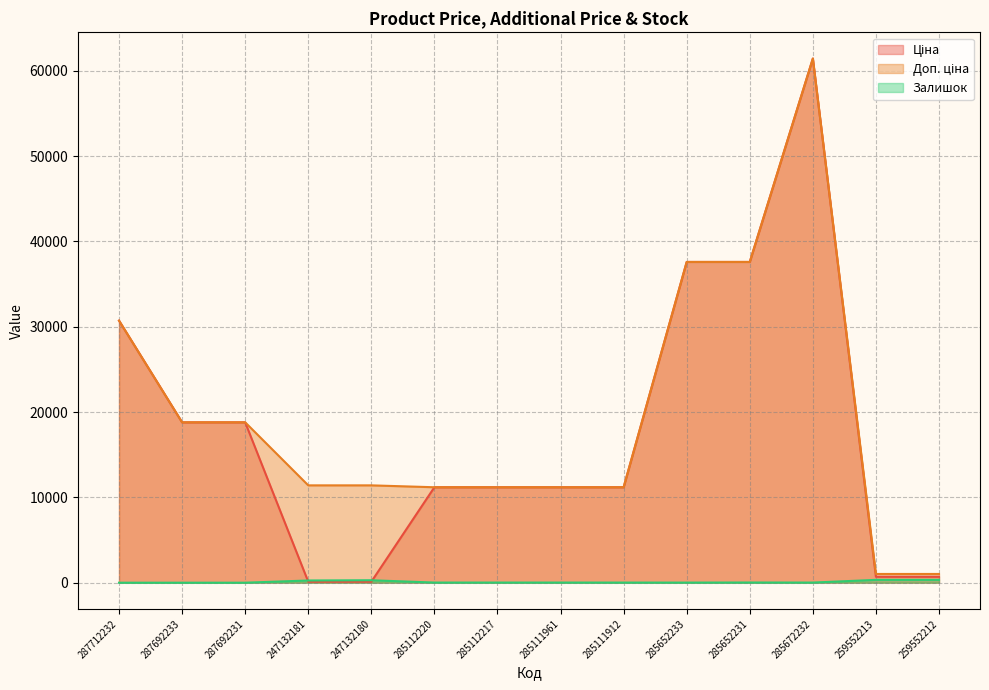

Where is the first local maximum for Ціна?

285672232